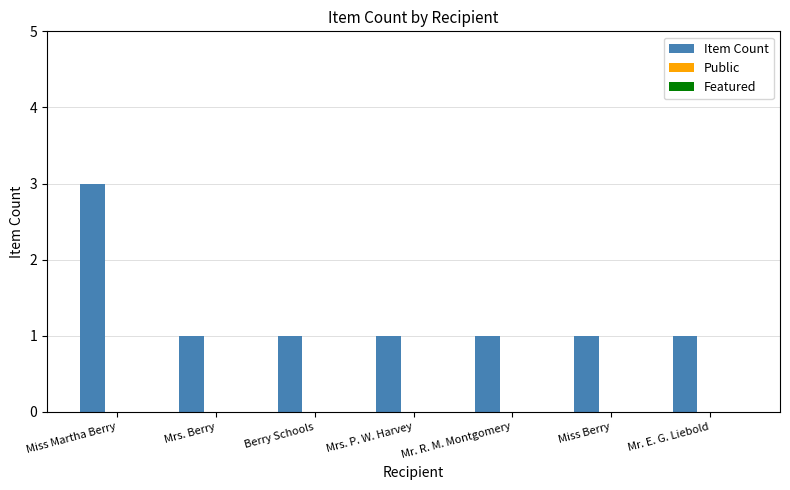

What is the greatest value displayed?

3